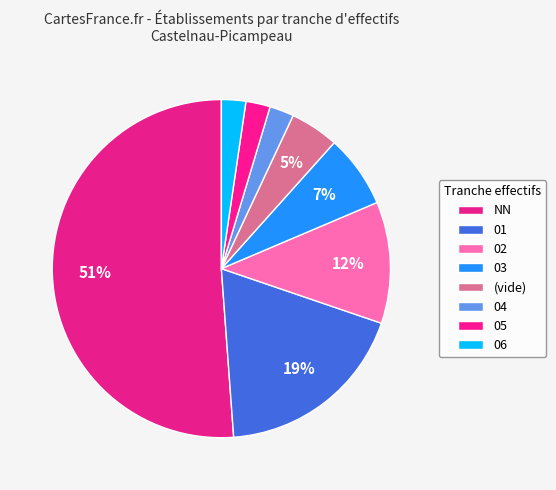

Count the number of slices in the pie.

8